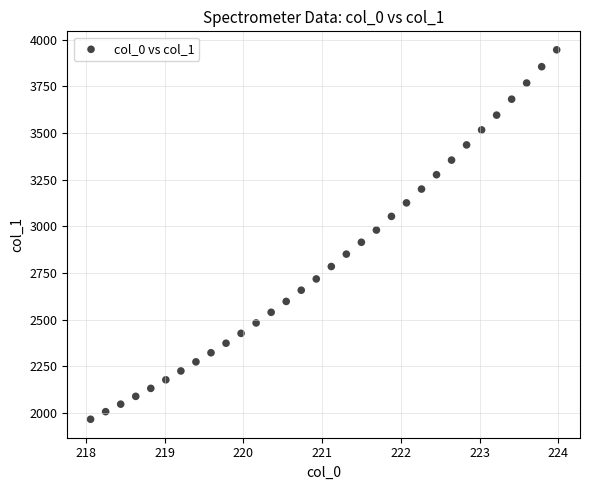

What is the range of Y values (max minus min)?

1978.6